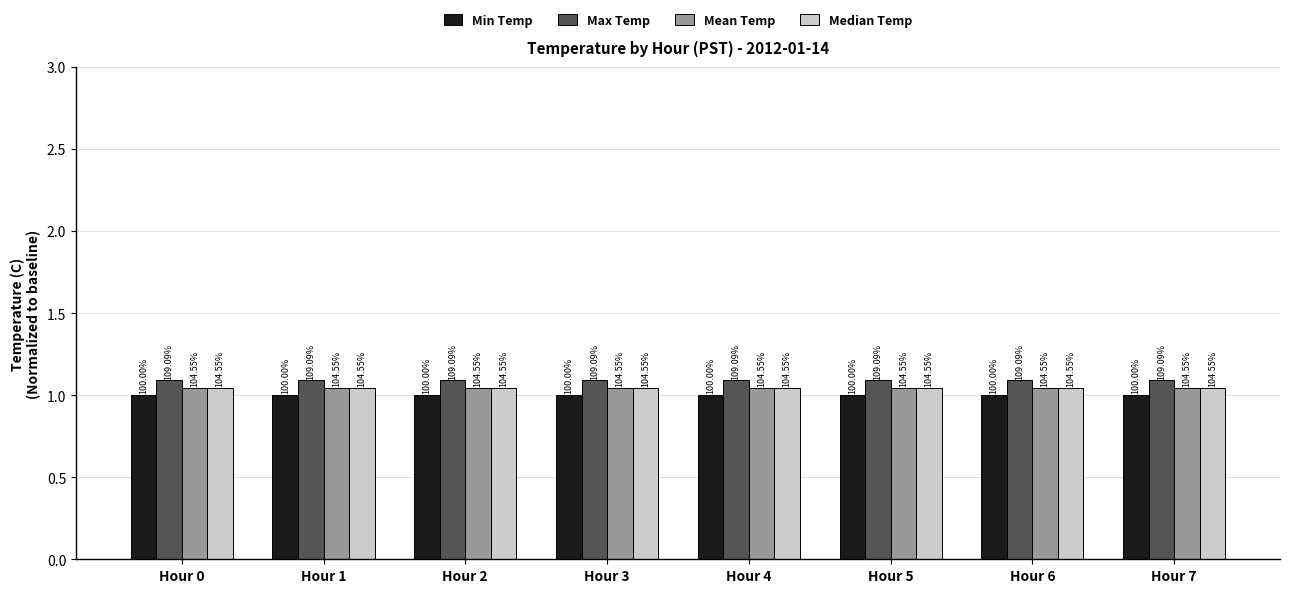

What is the sum of all Median Temp values?

8.4